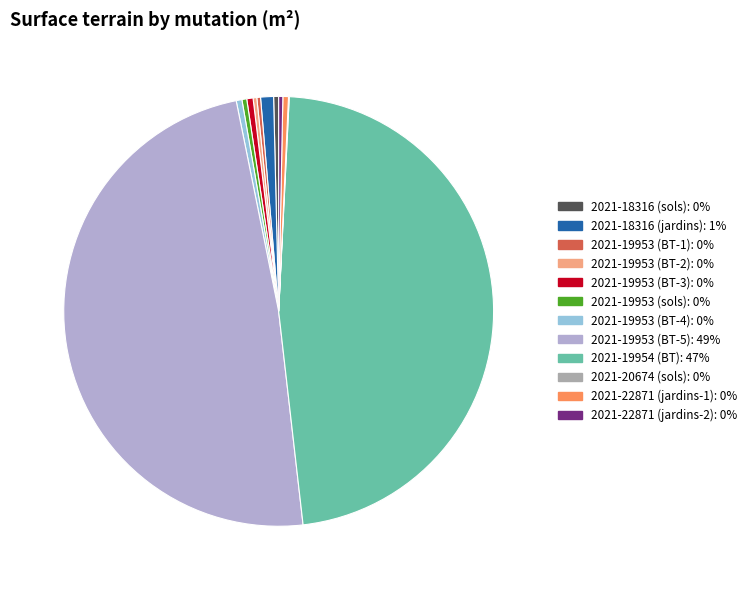

True or false: 2021-18316 (sols) accounts for 0% of the total.

True